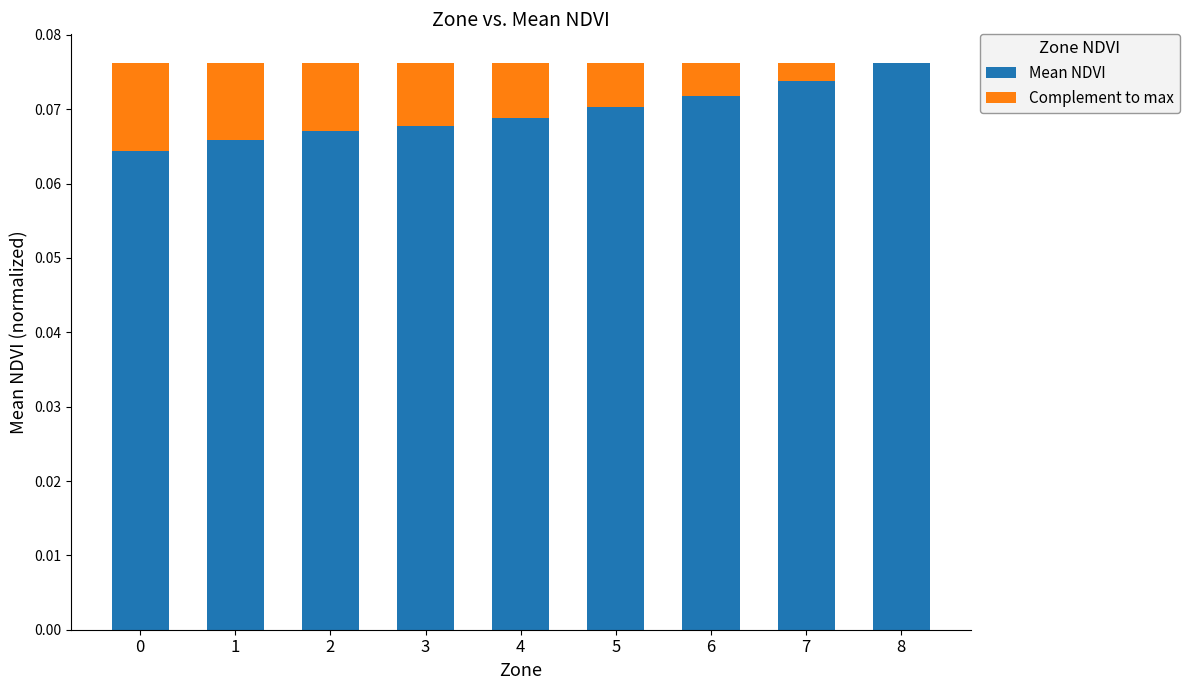

What is the value of the Mean NDVI bar at the 5th from the left?

0.1